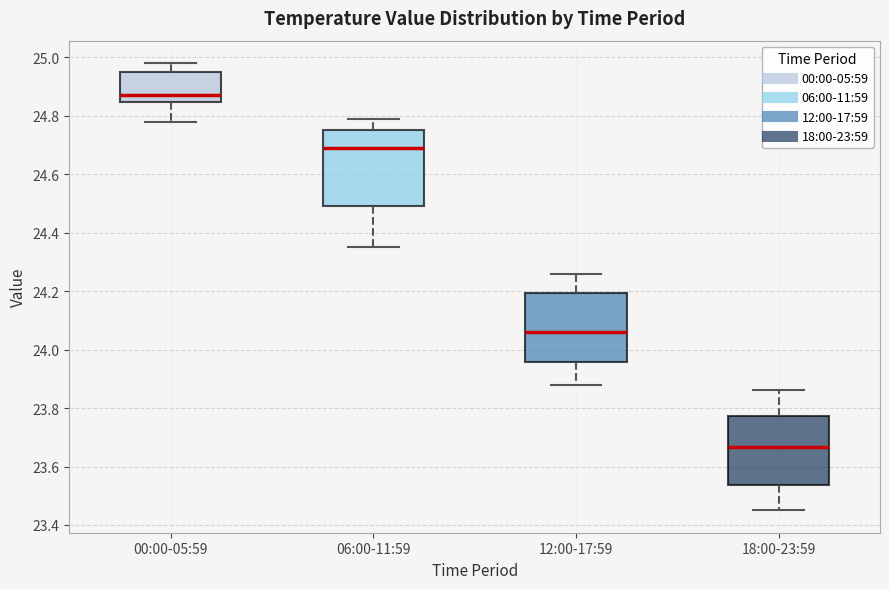

Where is the lower edge of the box for 00:00-05:59 on the y-axis? The values are not printed on the chart, so give them approximately, as read against the axis.

24.84